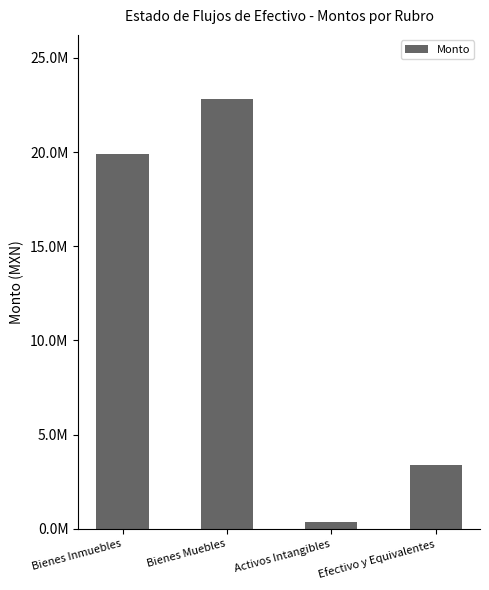

What is the ratio of the value at Efectivo y Equivalentes to the value at Bienes Inmuebles?

0.2